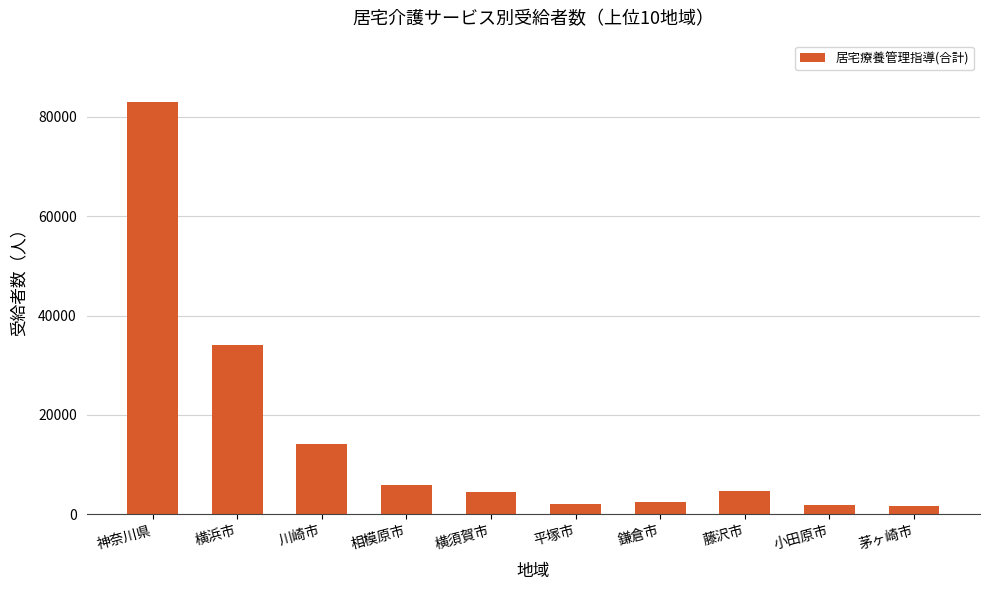

What is the difference between the second highest and second lowest values?

32331